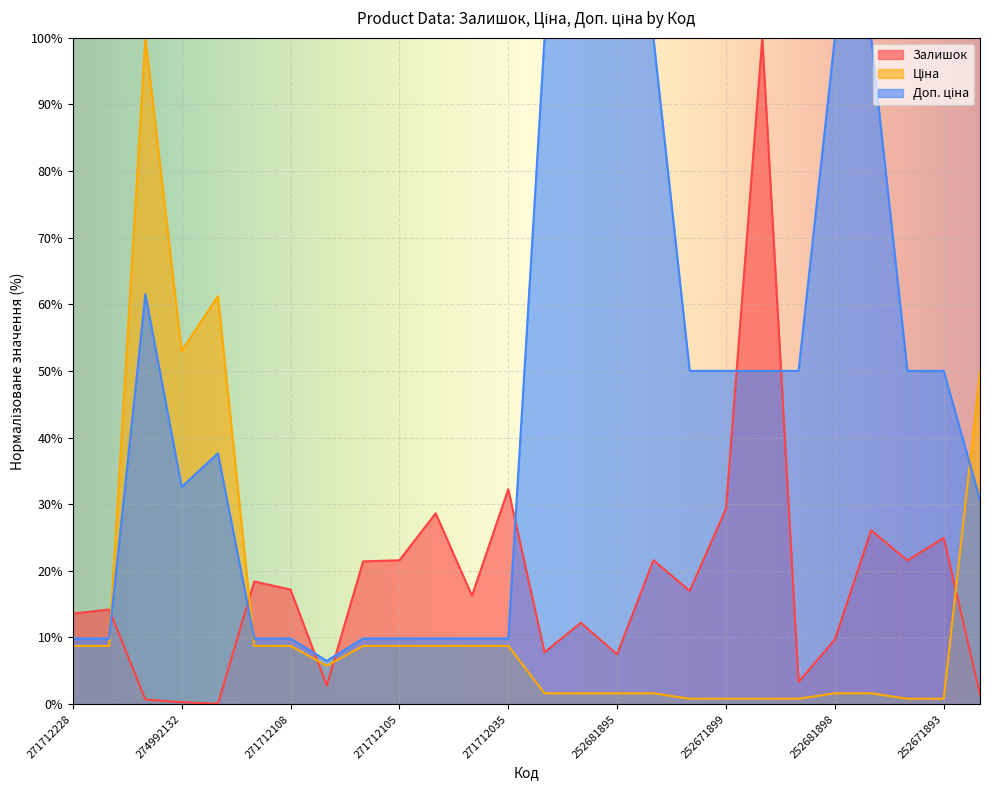

What is the value of the Залишок point at the 11th from the left?

28.6